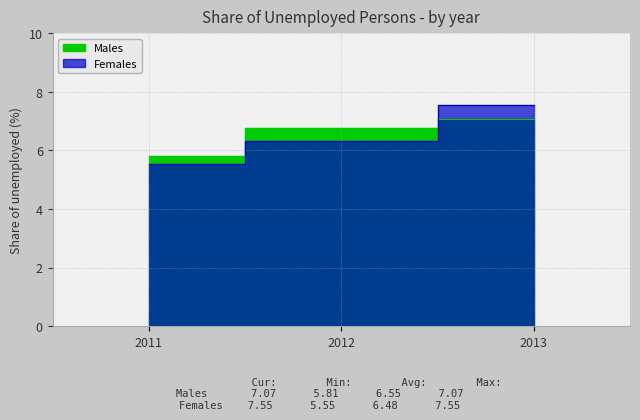

At which label is Females closest to 6?

2012